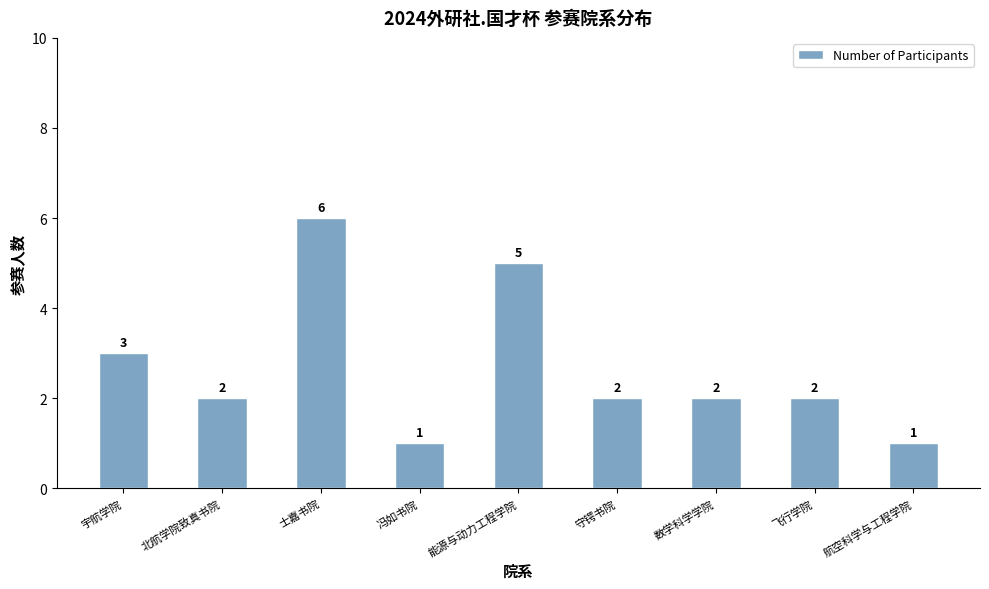

Count the values in the range 2 to 3.

5